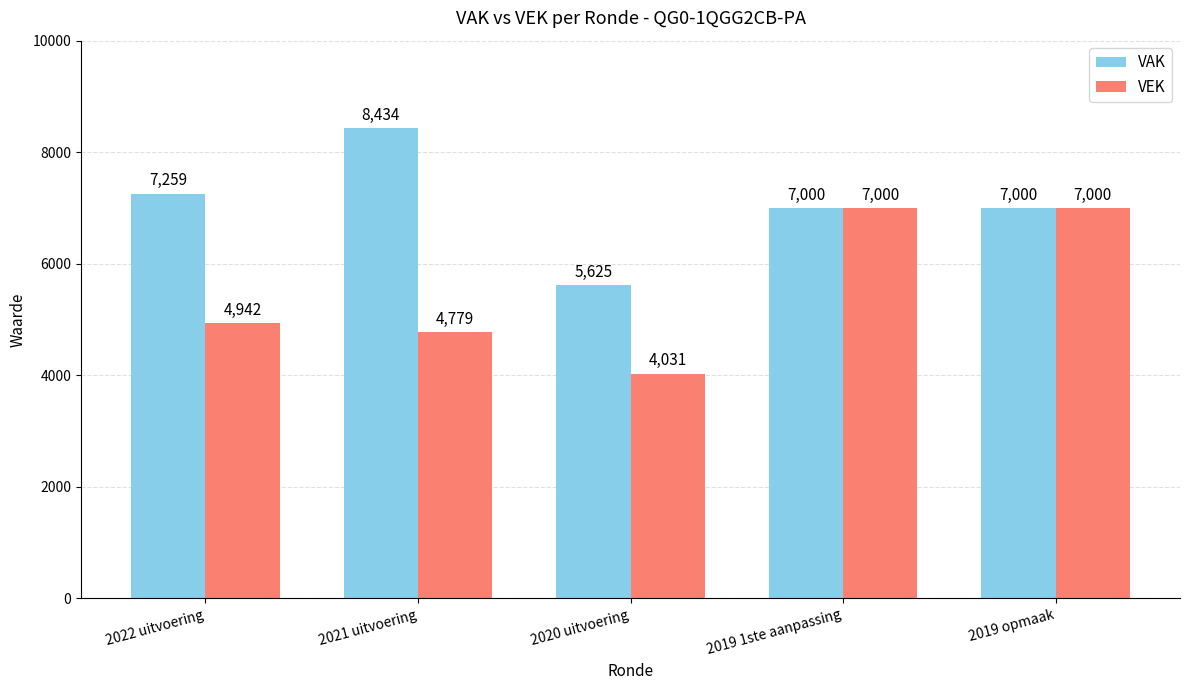

What is the value of the VAK bar at the 4th from the left?

7000